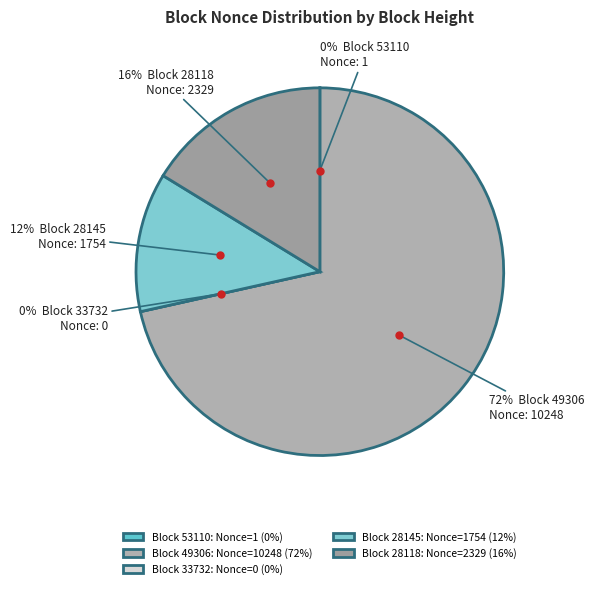

Which category has the smallest portion of the pie?

33732